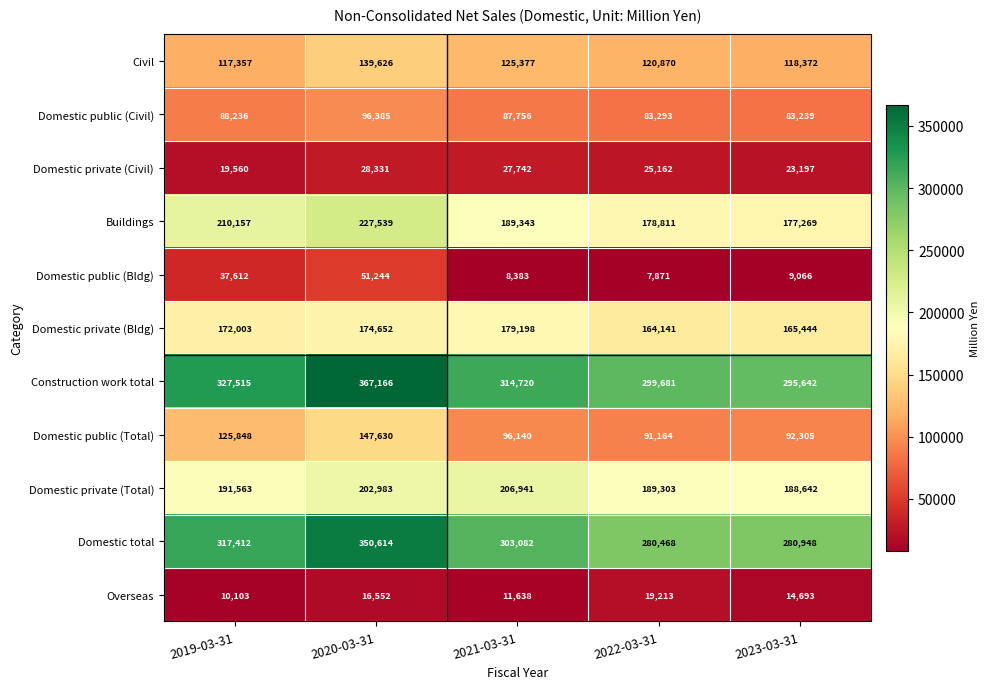

Is it true that Domestic public (Civil) equals 87756 at 2021-03-31?

True